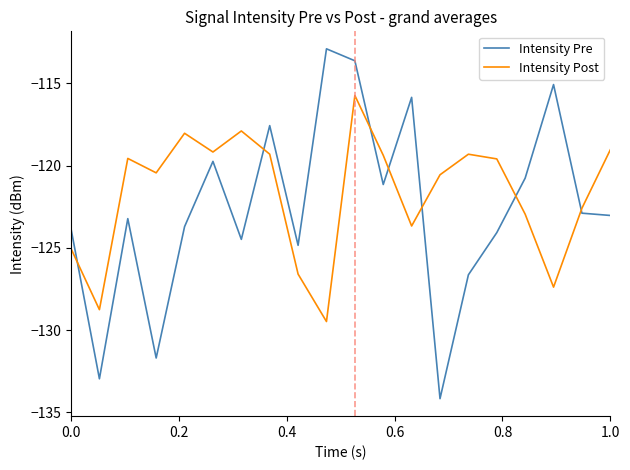

Which series has the widest spread of values?

Intensity Pre